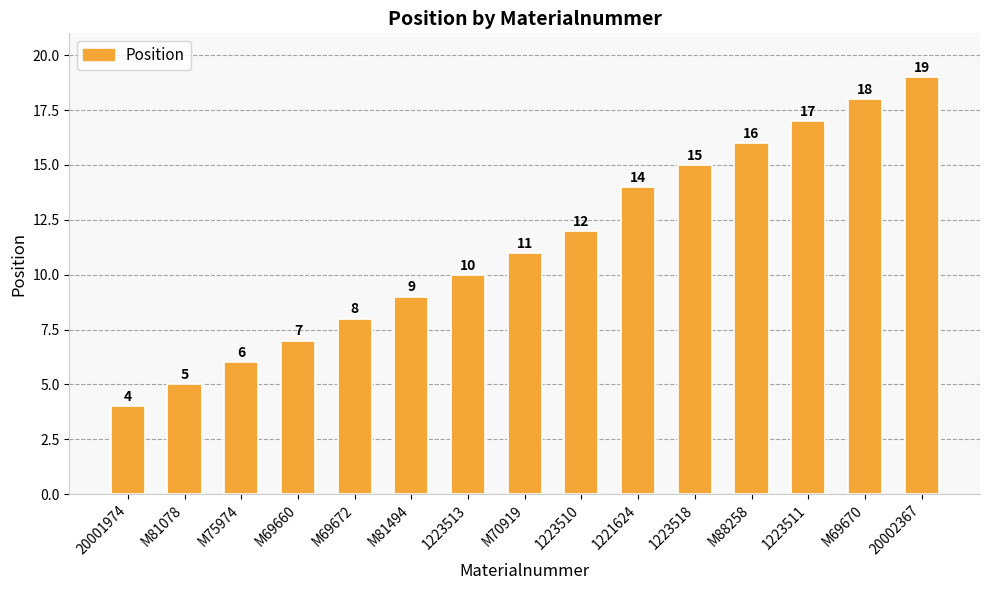

Is it true that the value at 1223518 is 15?

True